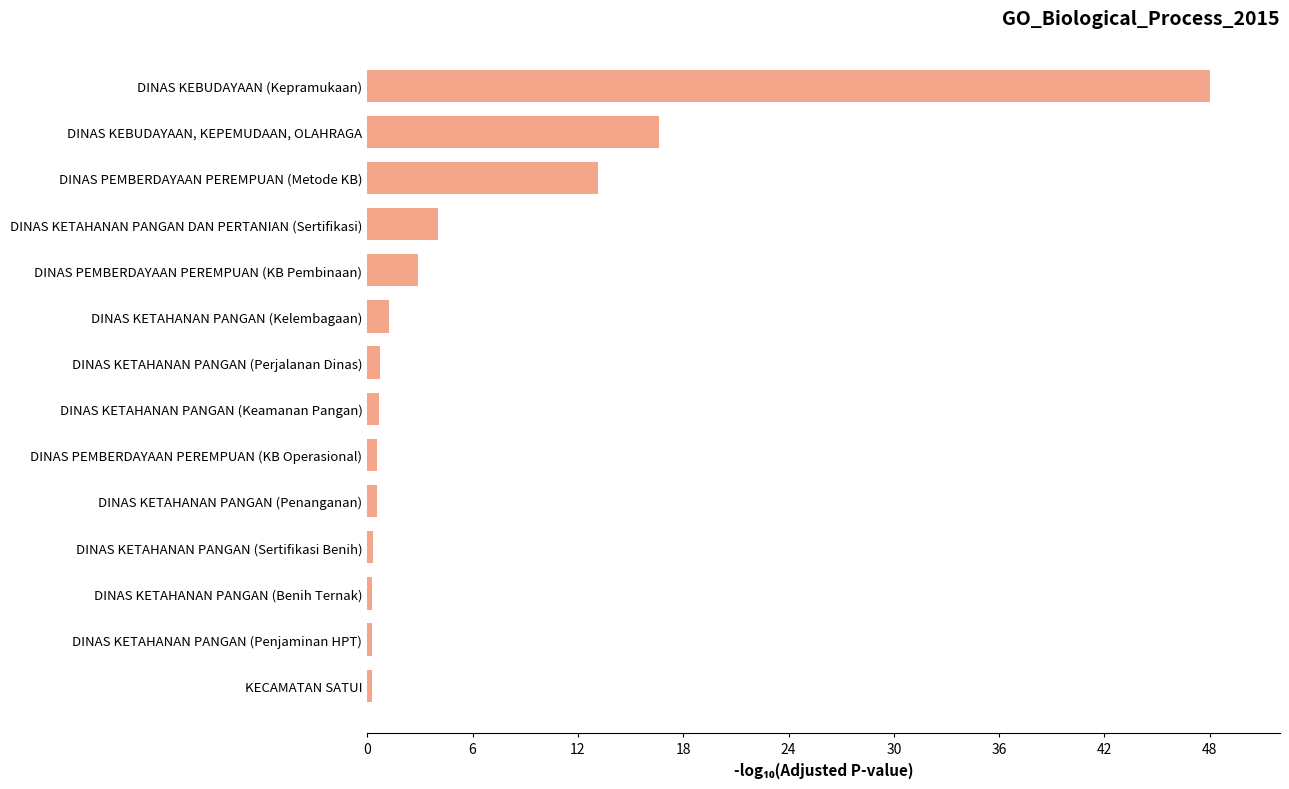

Which category has the highest value across all series?

DINAS KEBUDAYAAN (Kepramukaan)